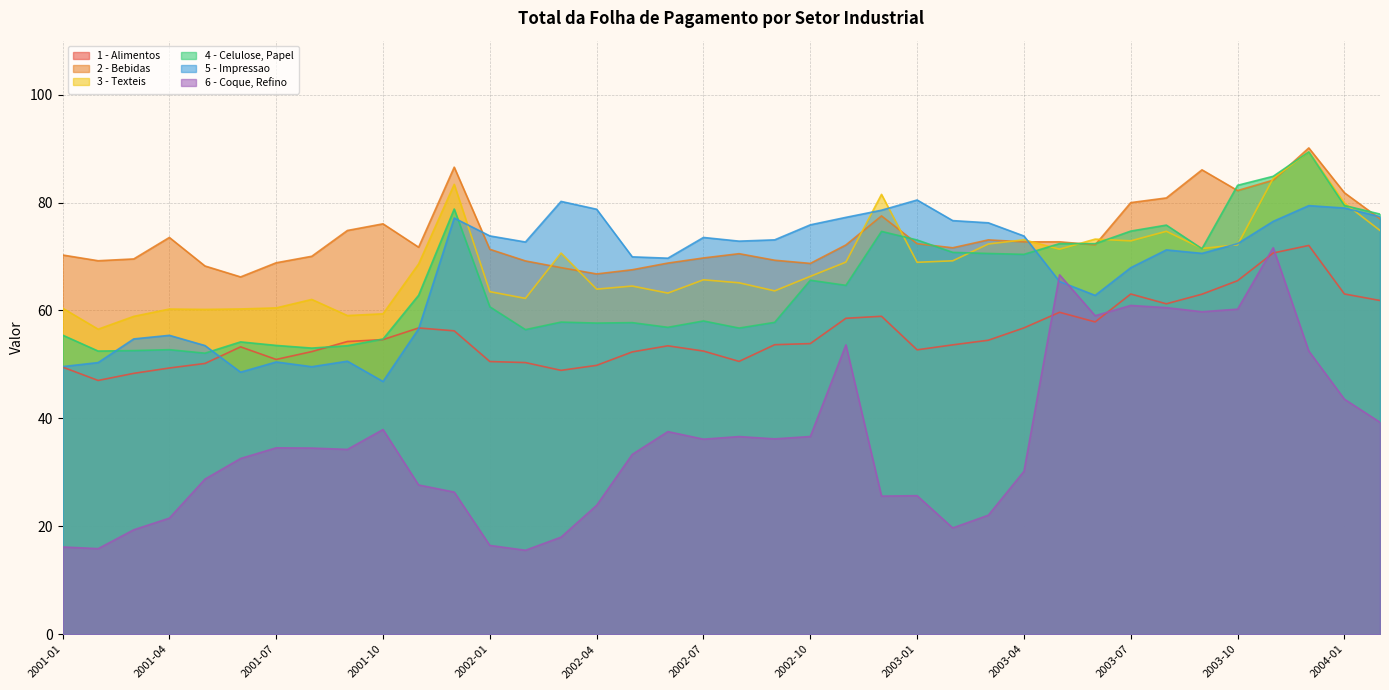

True or false: 6 - Coque, Refino and 5 - Impressao cross at least once.

True